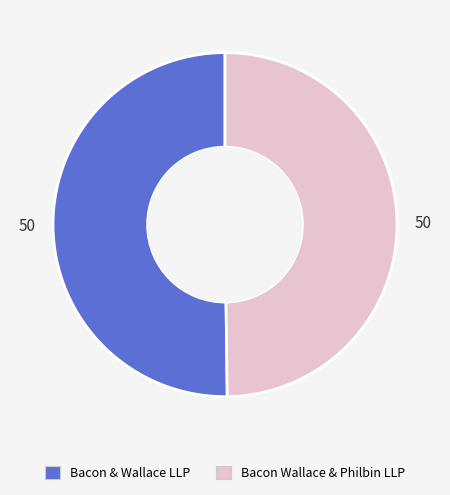

How many slices are in this pie chart?

2